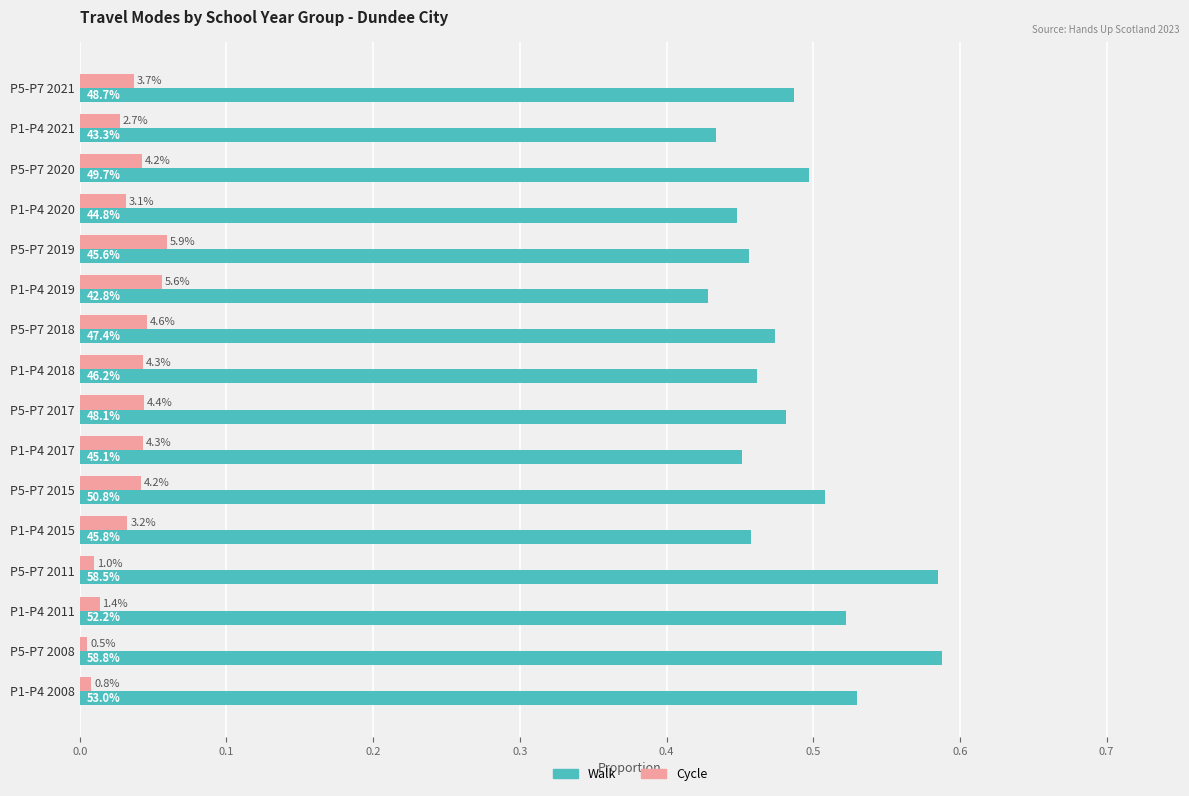

What are all the series names shown in the legend?

Walk, Cycle